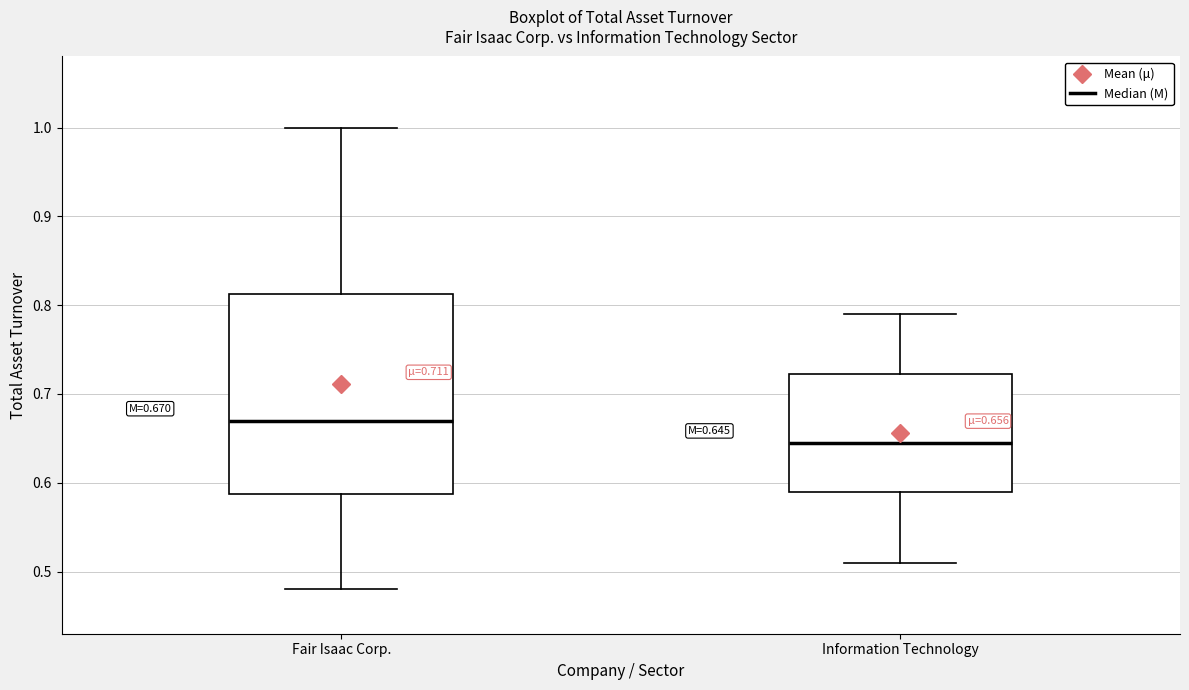

Which box's median line is the lowest?

Information Technology